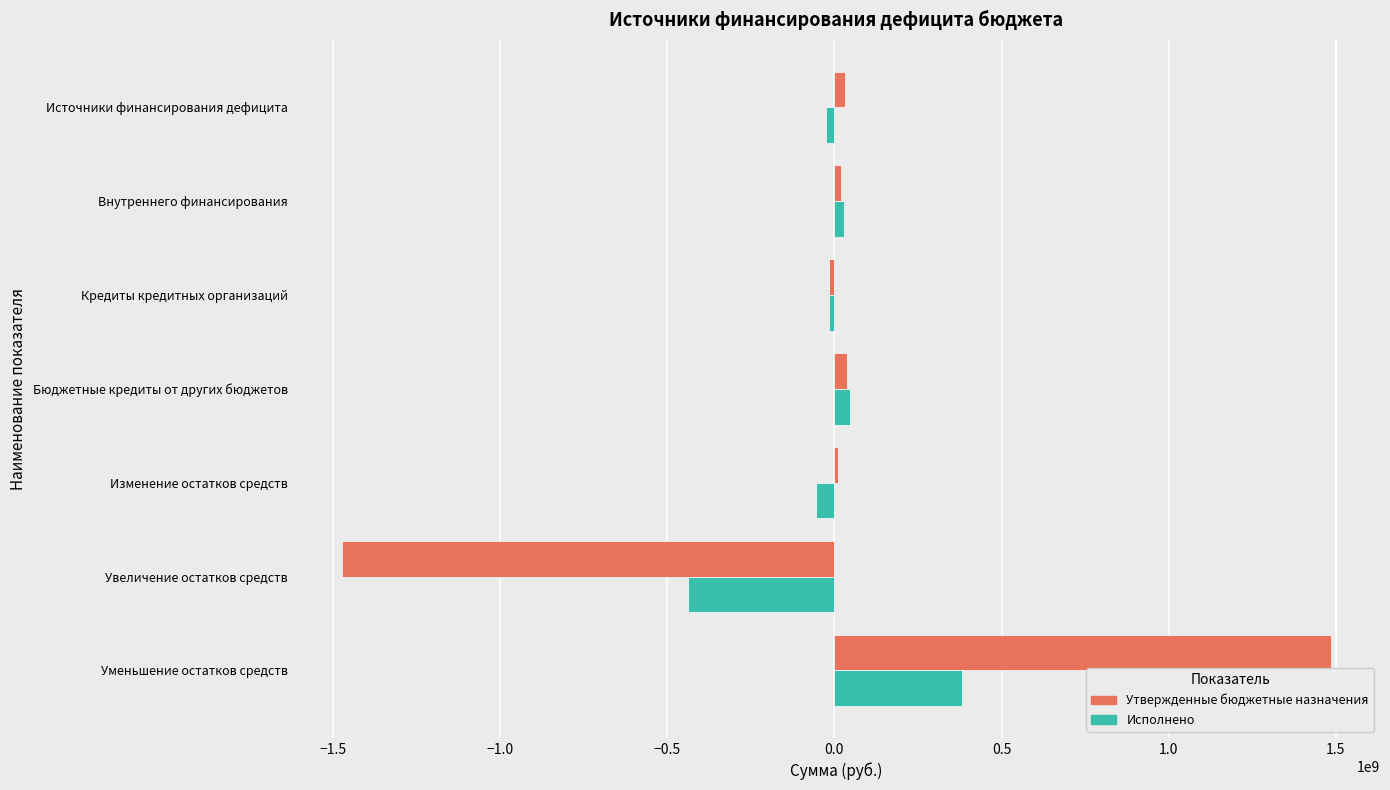

At which category is the sum across all series the highest?

Уменьшение остатков средств